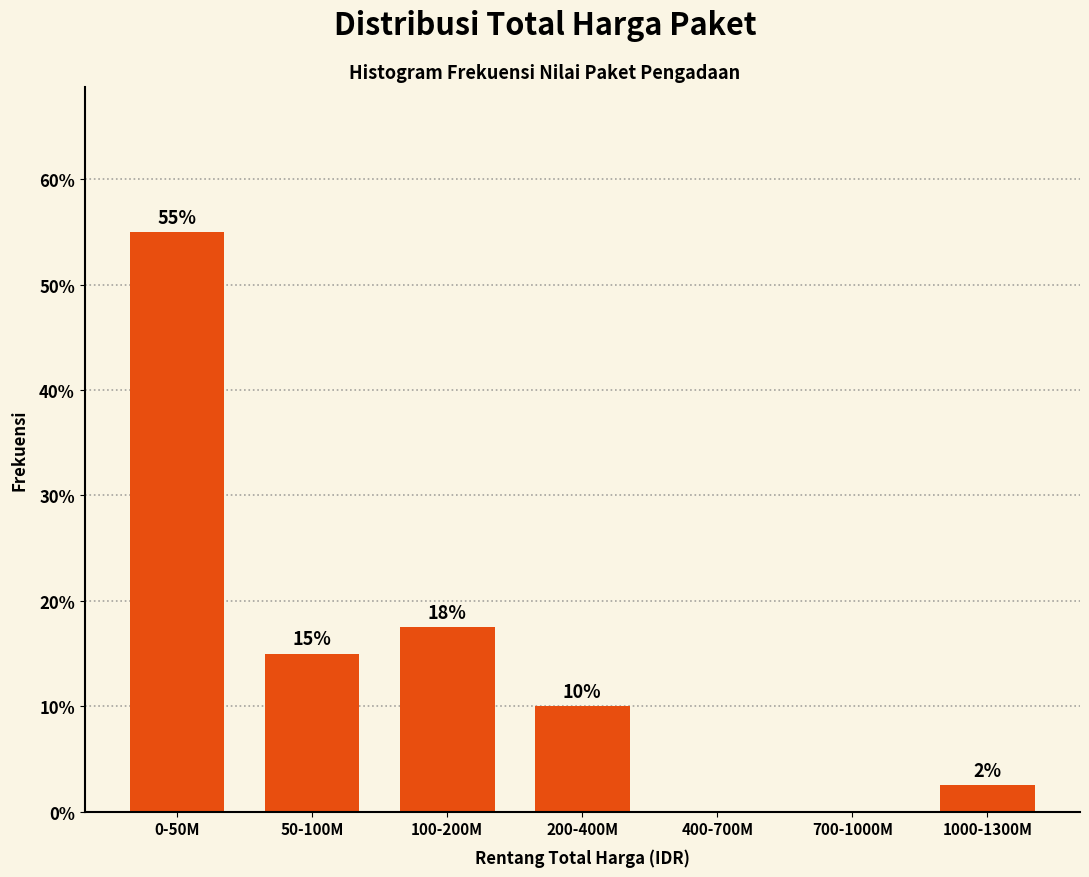

What value does the data have at 100-200M?

17.5